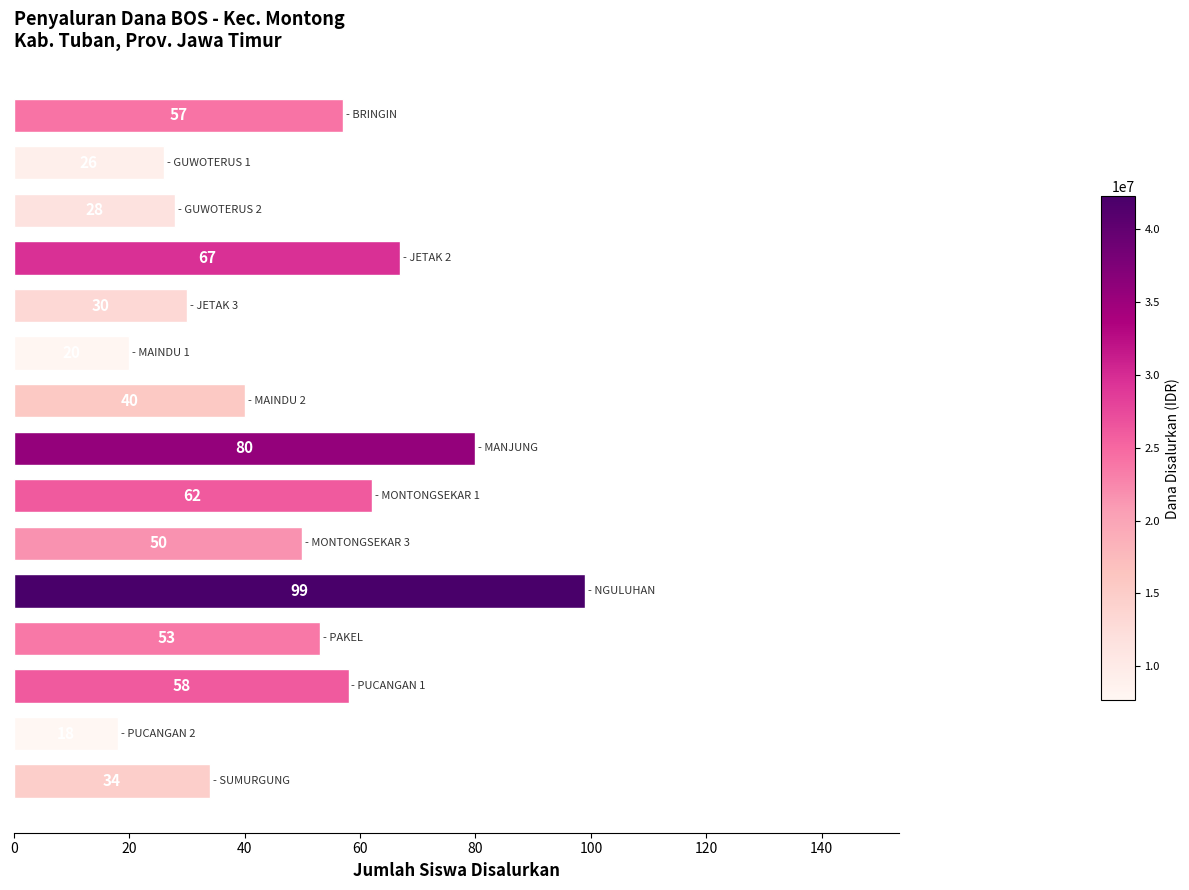

What is the average value?

48